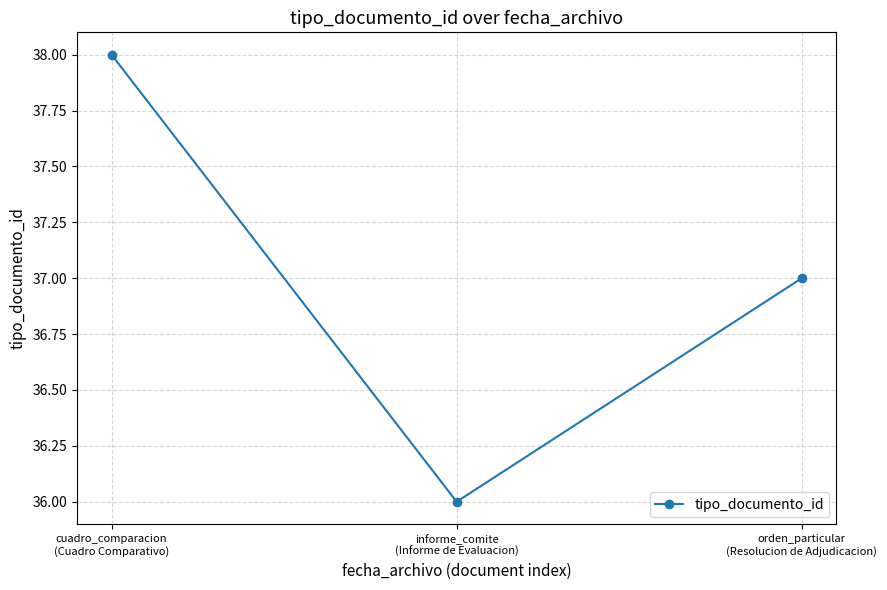

At which category does the chart reach its peak across all series?

cuadro_comparacion
(Cuadro Comparativo)